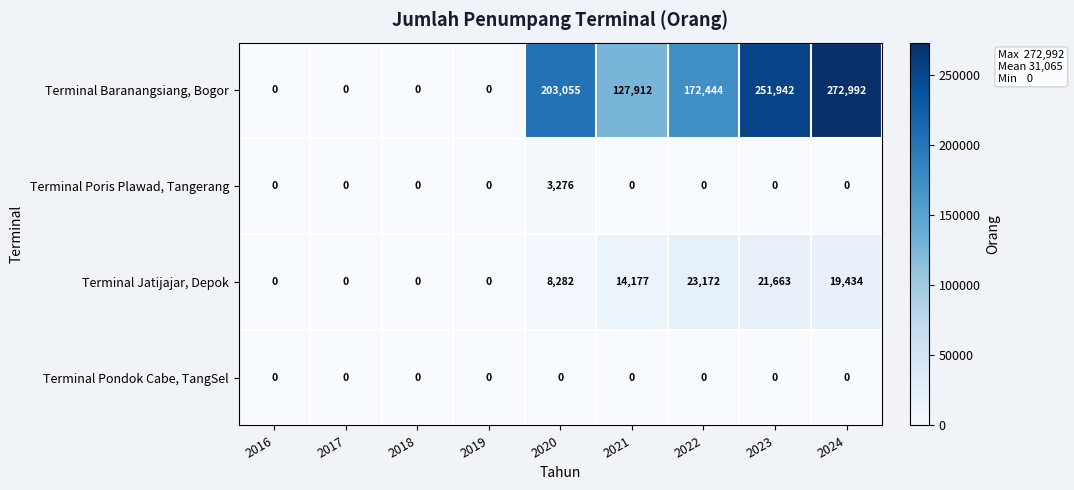

At which category is the sum across all series the highest?

2024